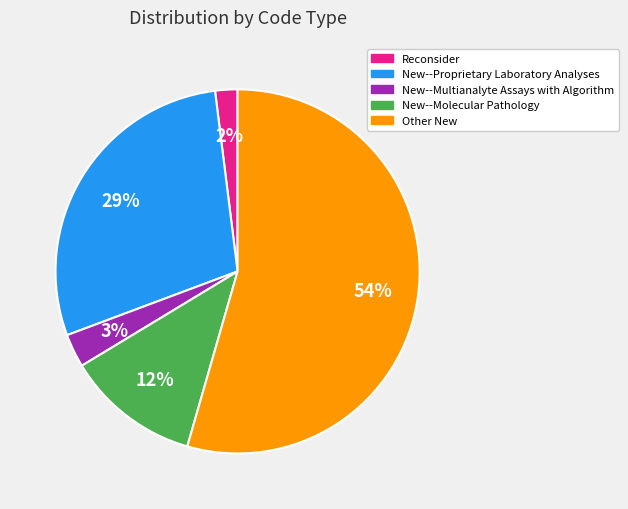

Is the sum of New--Proprietary Laboratory Analyses and Reconsider greater than half?

No